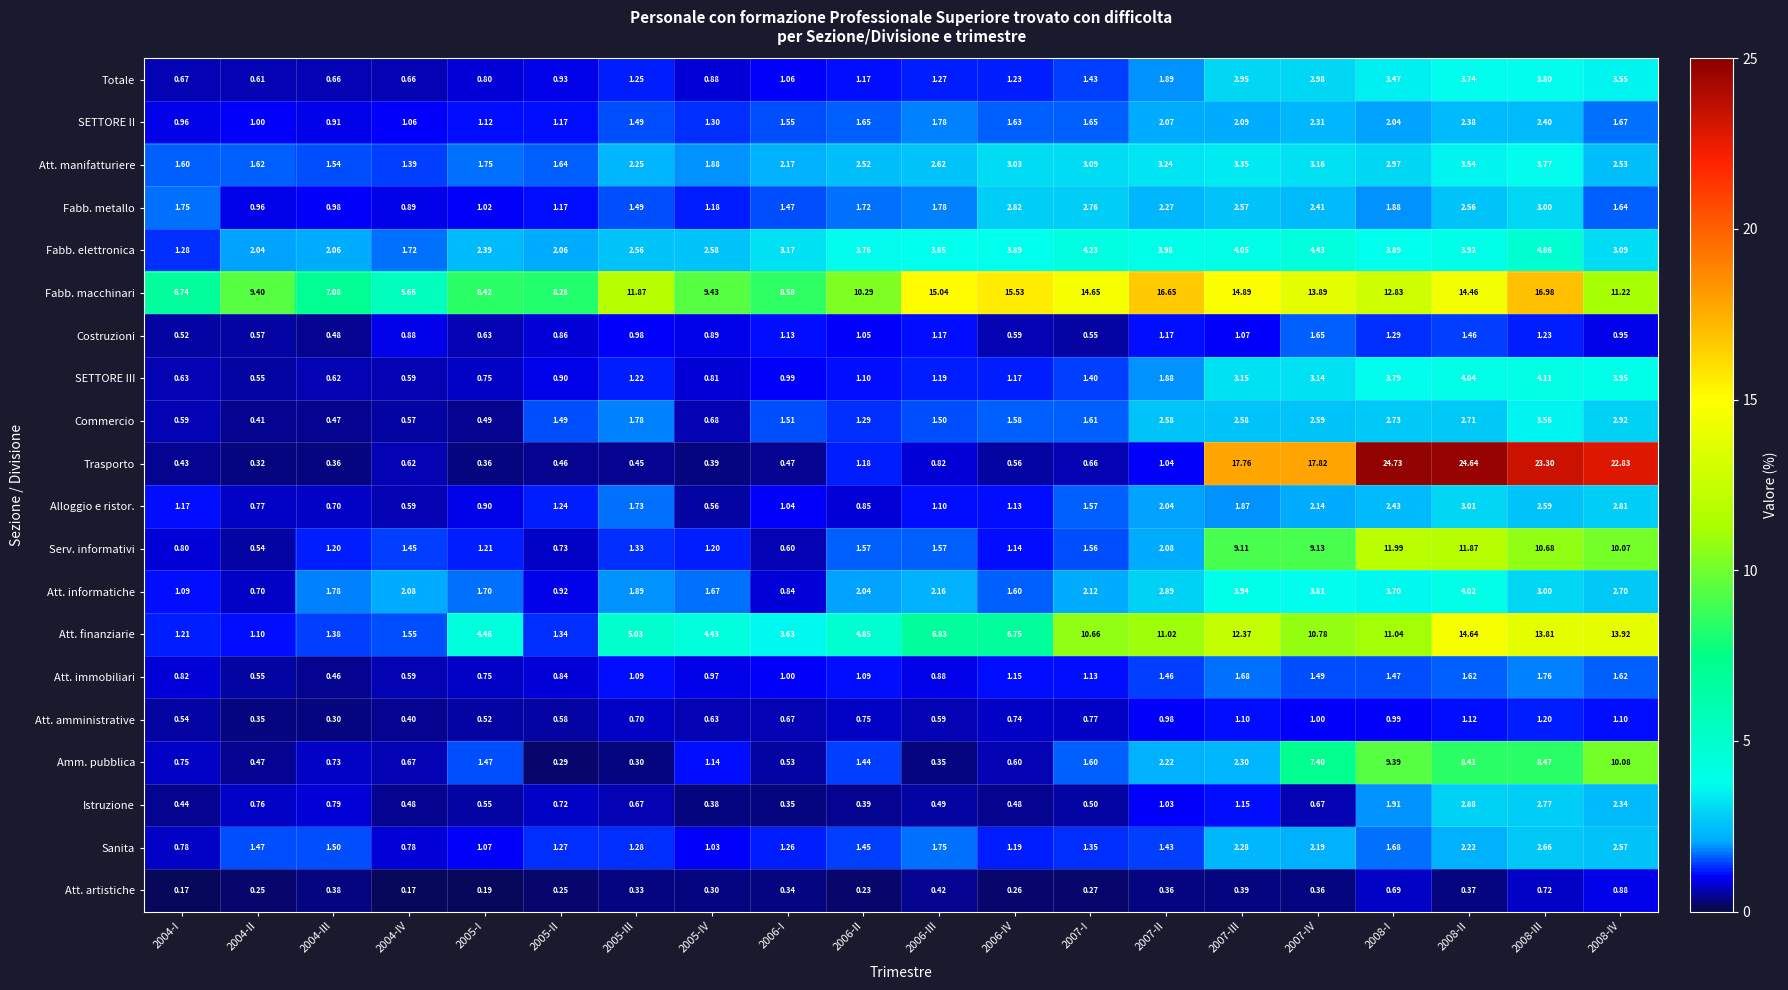

Which series has the largest total across all categories?

Fabb. macchinari